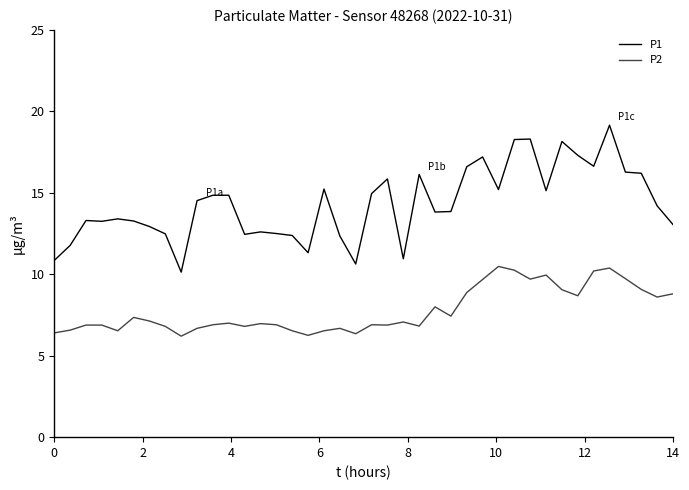

What is the highest value of the P2 series?

10.5